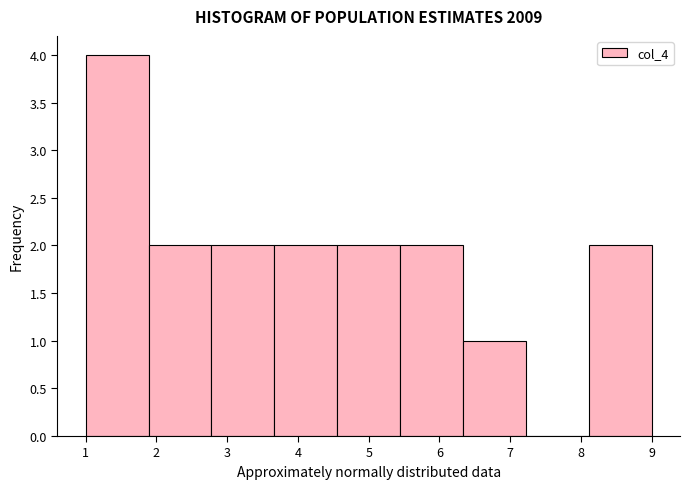

Reading left to right, transcribe this chart: for each bar, give the range it covers on the x-axis and its height. Neither the bar edges nor the heights are printed on the chart, so give them approximately, as read against the axes.

1.0 to 1.9: 4
1.9 to 2.8: 2
2.8 to 3.7: 2
3.7 to 4.6: 2
4.6 to 5.4: 2
5.4 to 6.3: 2
6.3 to 7.2: 1
7.2 to 8.1: 0
8.1 to 9.0: 2